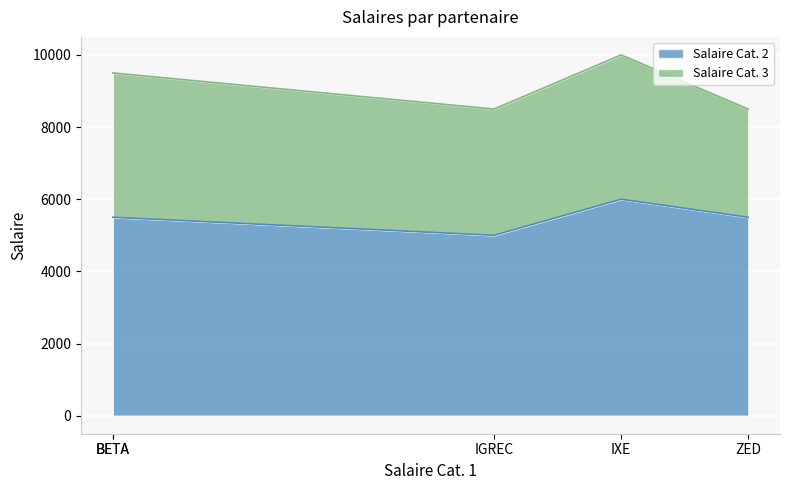

True or false: Salaire Cat. 2 has more than 2 points higher than both neighbors.

False